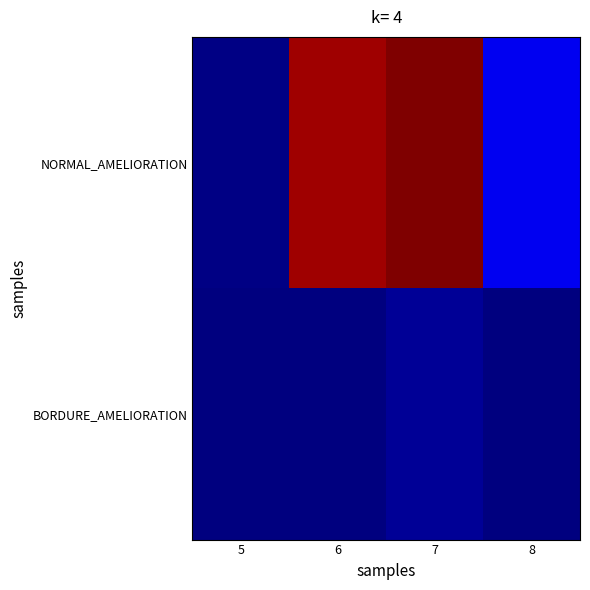

Reading left to right, extract all data points from this chart.

NORMAL_AMELIORATION: 5=1	6=135	7=139	8=14
BORDURE_AMELIORATION: 5=0	6=0	7=3	8=0